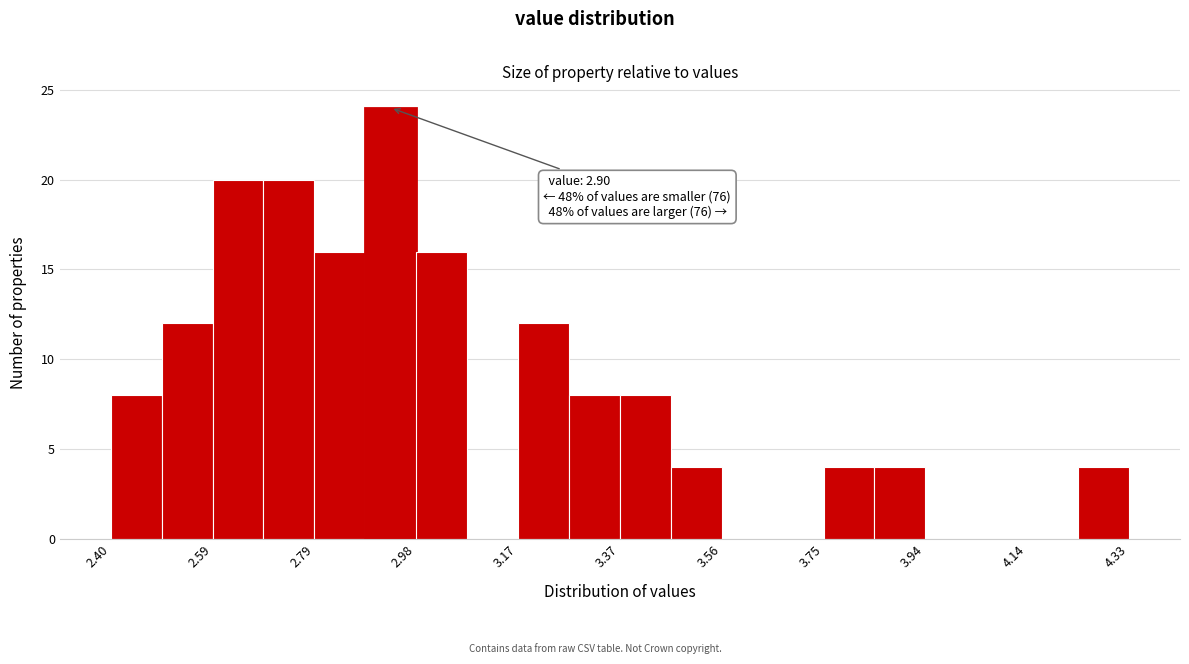

Over which range of the x-axis is the bar tallest?

2.88 to 2.98